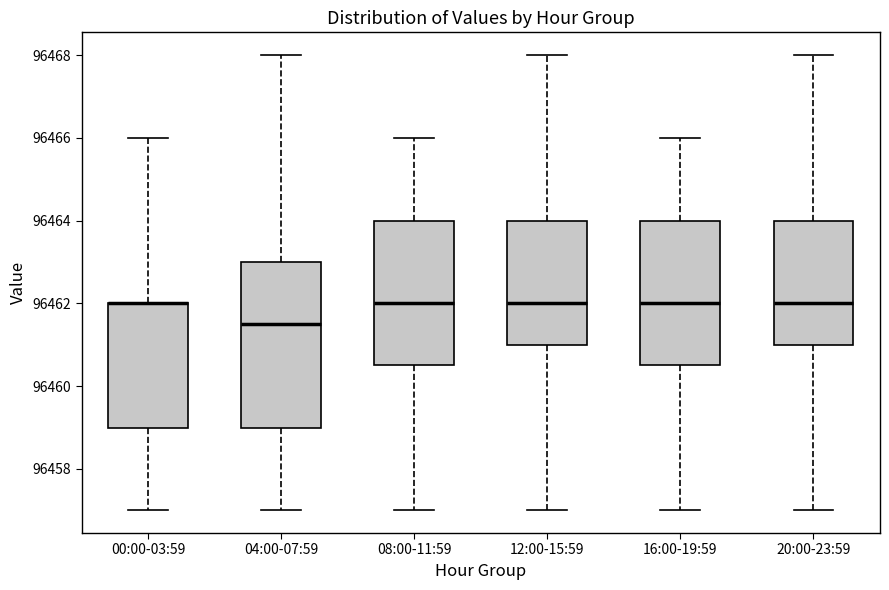

Comparing the boxes themselves (not the whiskers), which one is the tallest?

04:00-07:59